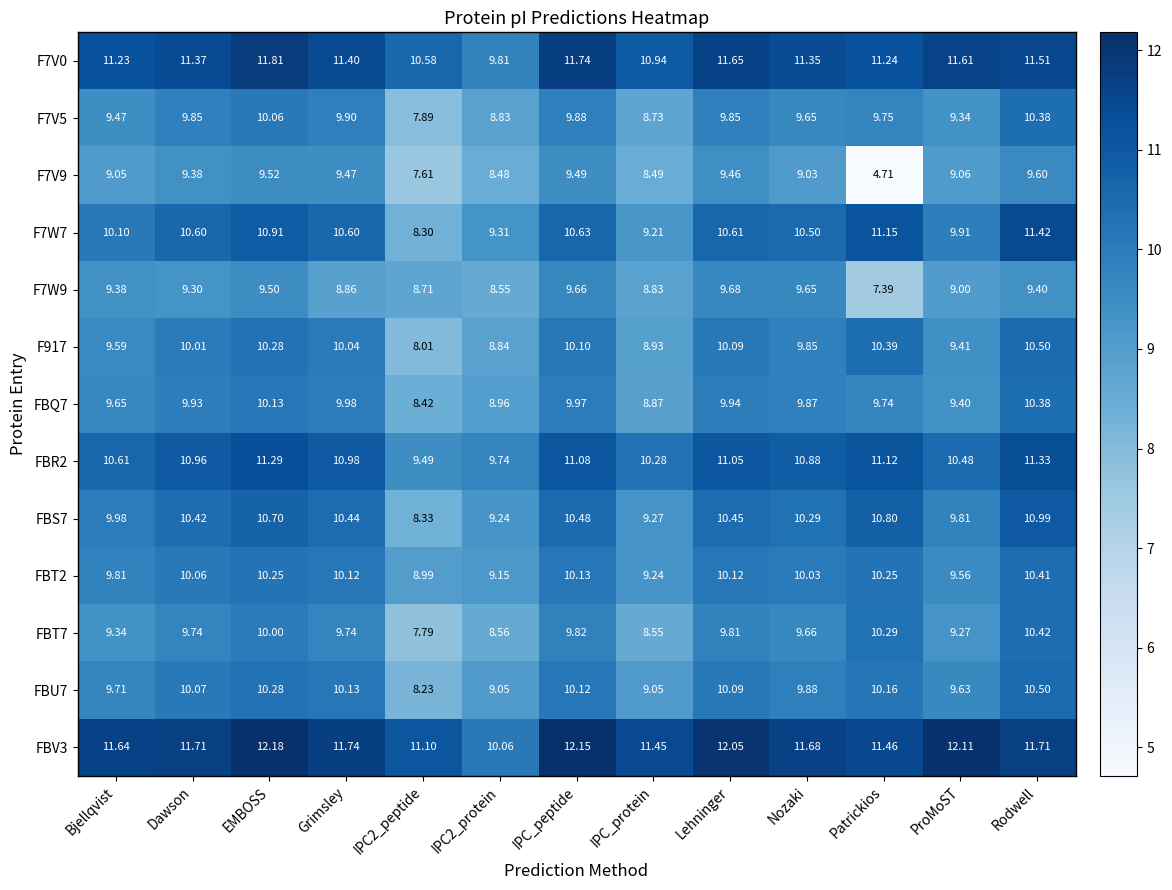

Where is F7W7 nearest to the value 9?

IPC_protein